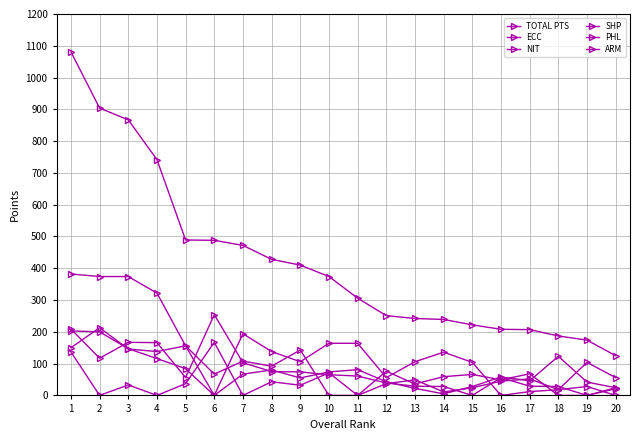

What is the maximum value shown in the chart?

1081